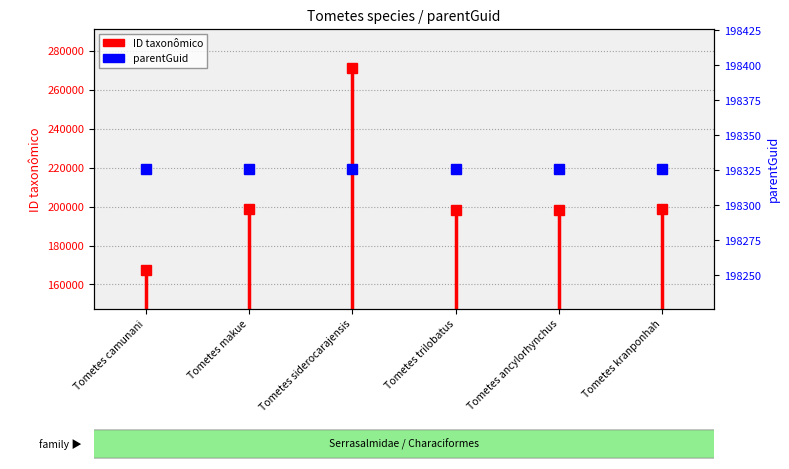

Between Tometes makue and Tometes camunani, which is larger?

Tometes makue